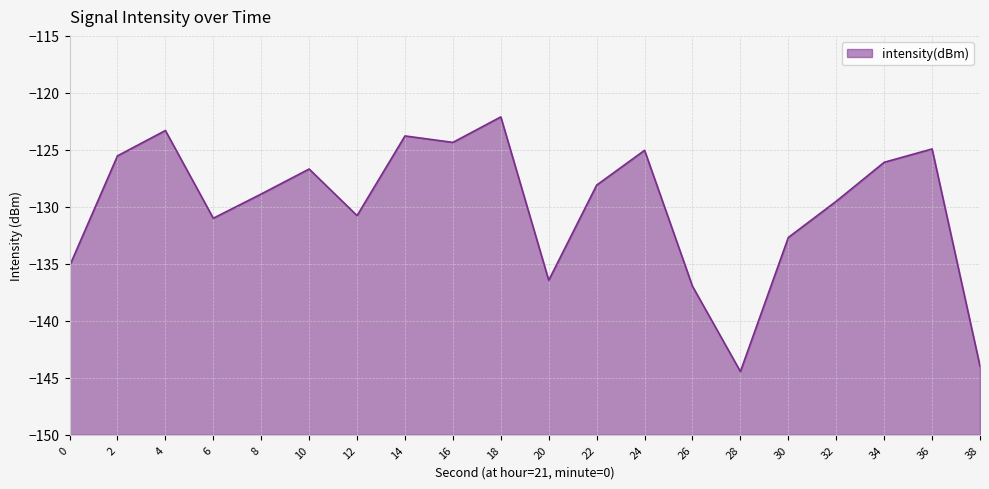

Which has a higher value, 12 or 36?

36